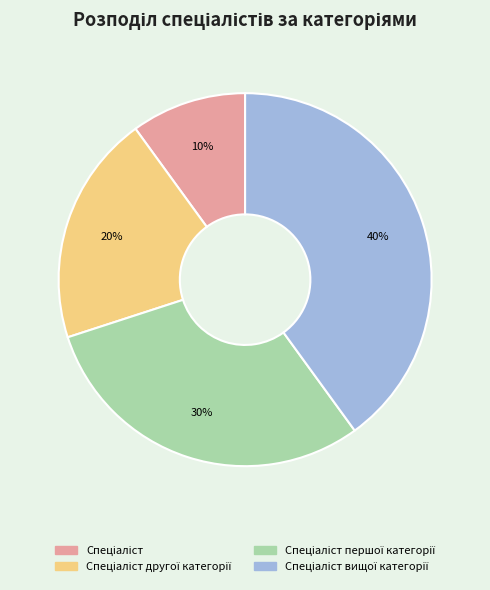

Is there a majority slice in this chart?

No